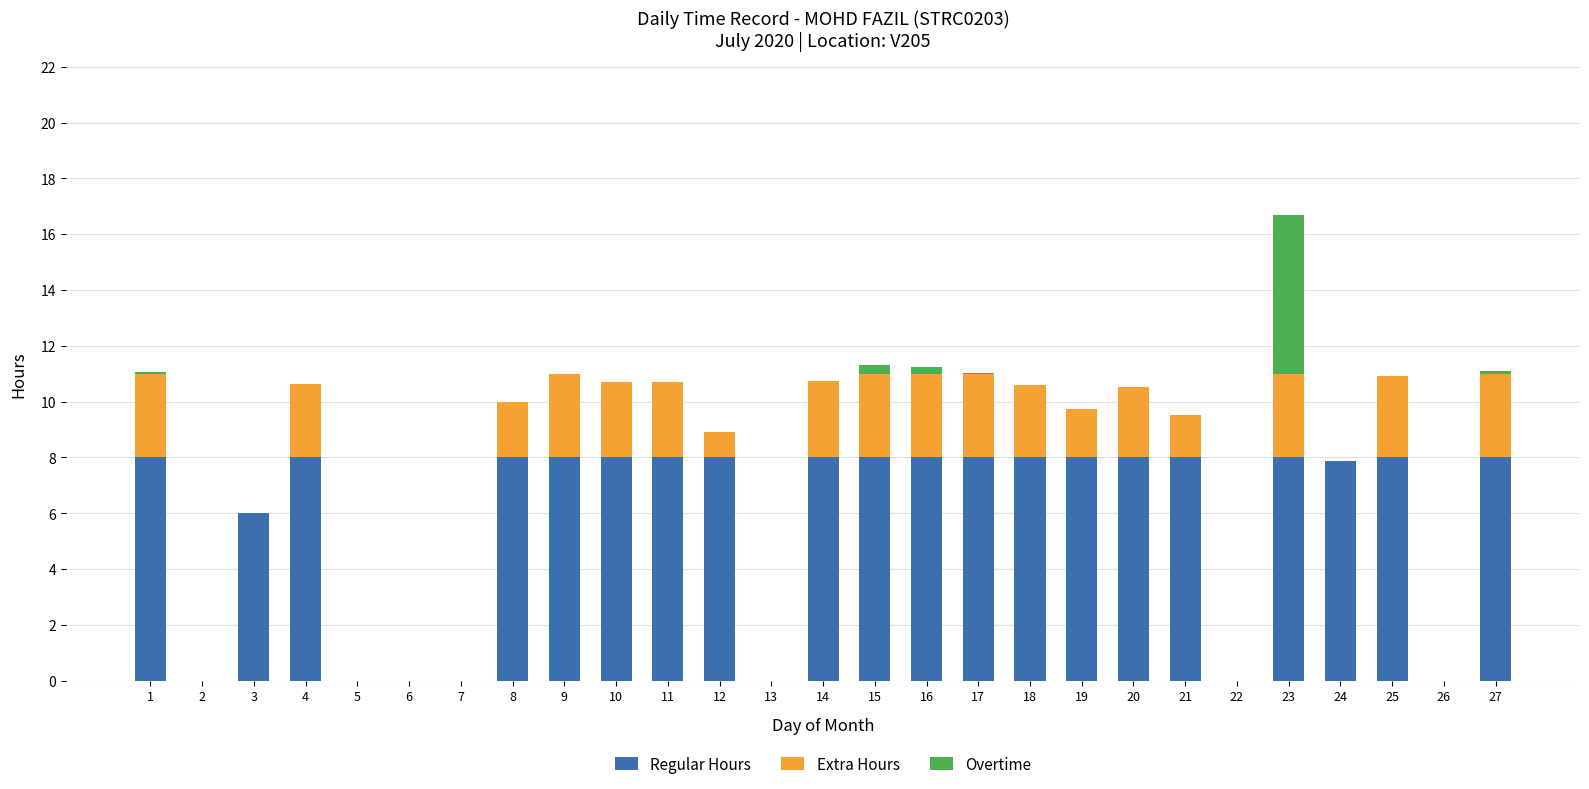

The value of Regular Hours at 6 is 0.0. True or false?

True